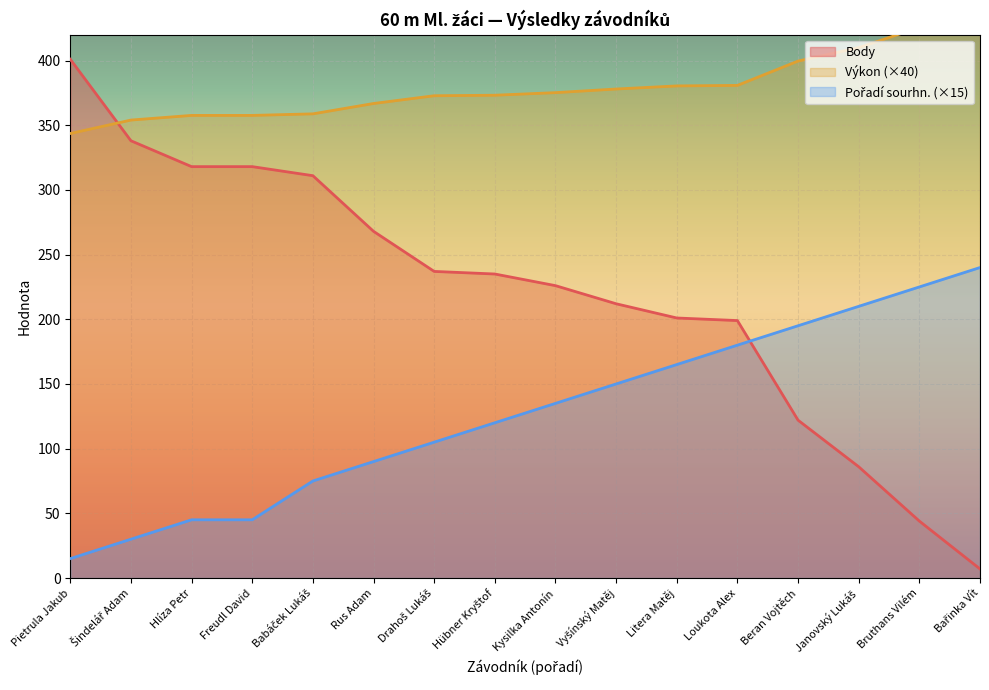

What is the sum of the Body values at Rus Adam and Loukota Alex?

467